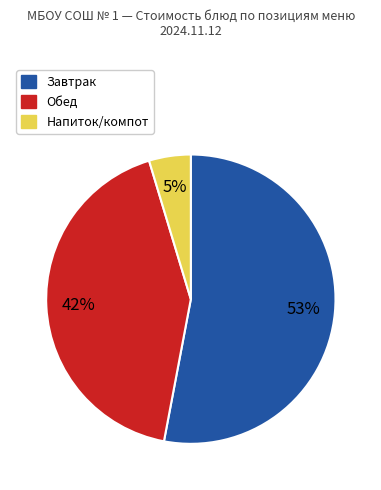

Does any single category account for the majority?

Yes